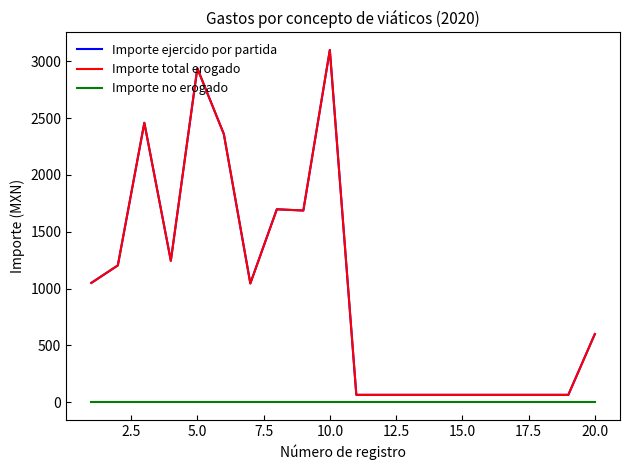

How many lines are shown in the chart?

3